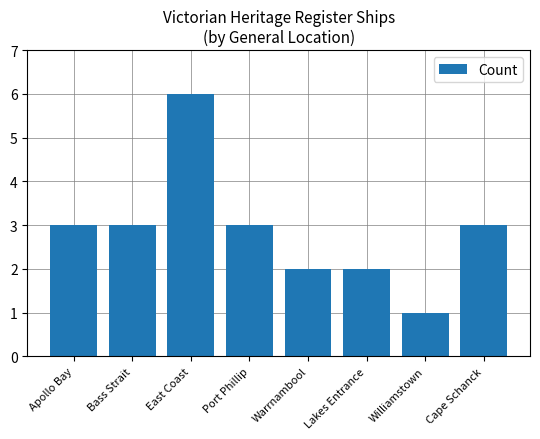

What is the label of the 8th bar from the left?

Cape Schanck